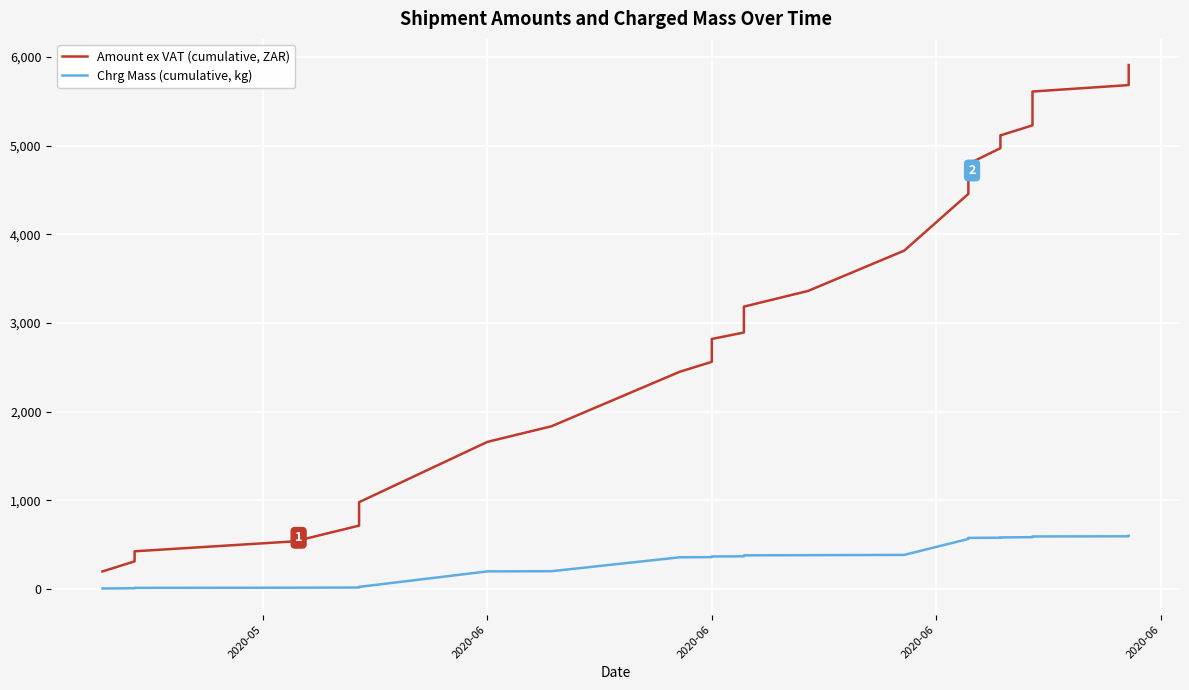

True or false: Chrg Mass (cumulative, kg) has more than 0 interior local peaks.

False